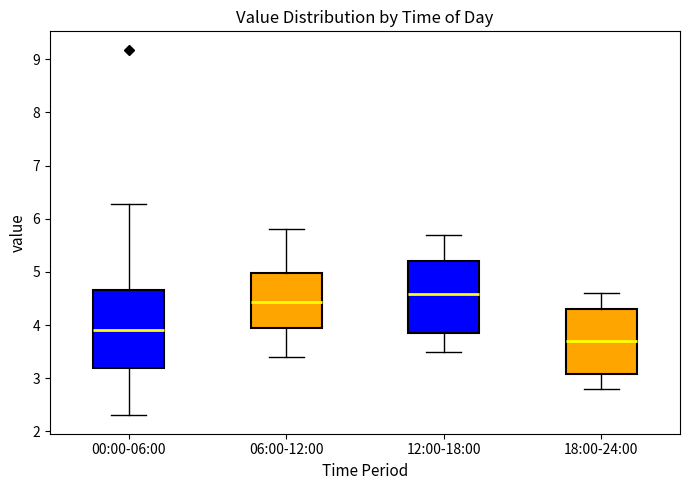

Which box is the tallest, from its lower edge to its upper edge?

00:00-06:00